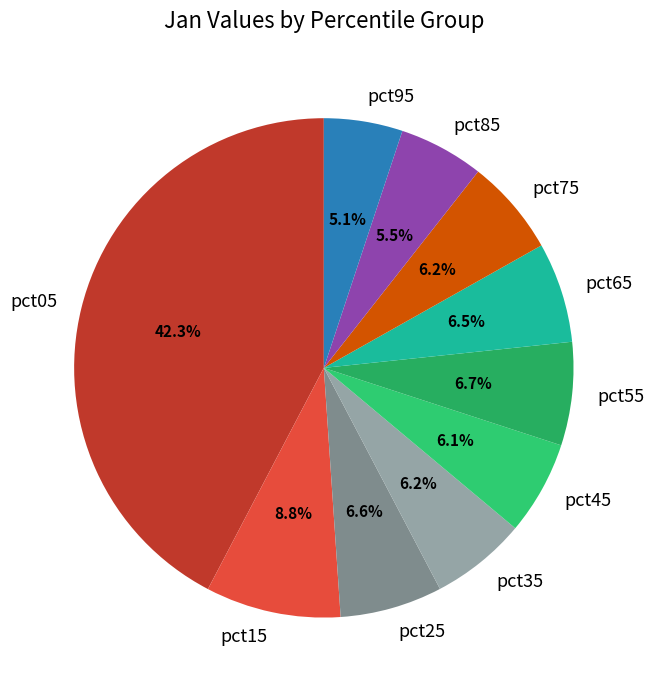

Which category has the biggest portion of the pie?

pct05